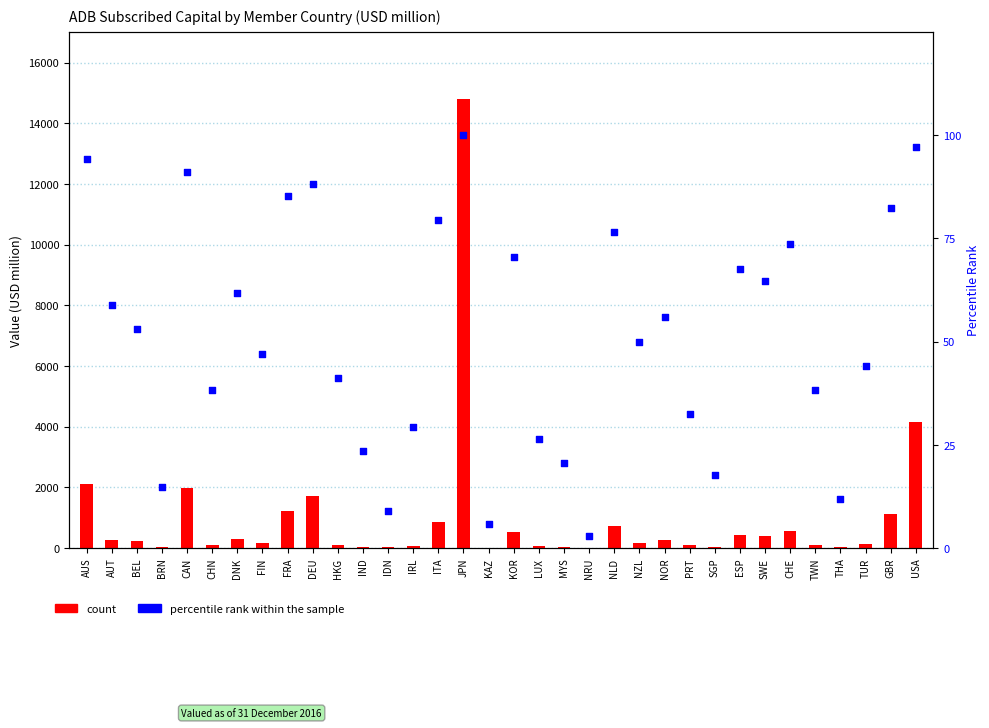

At how many categories does at least one series exceed 4550?

1